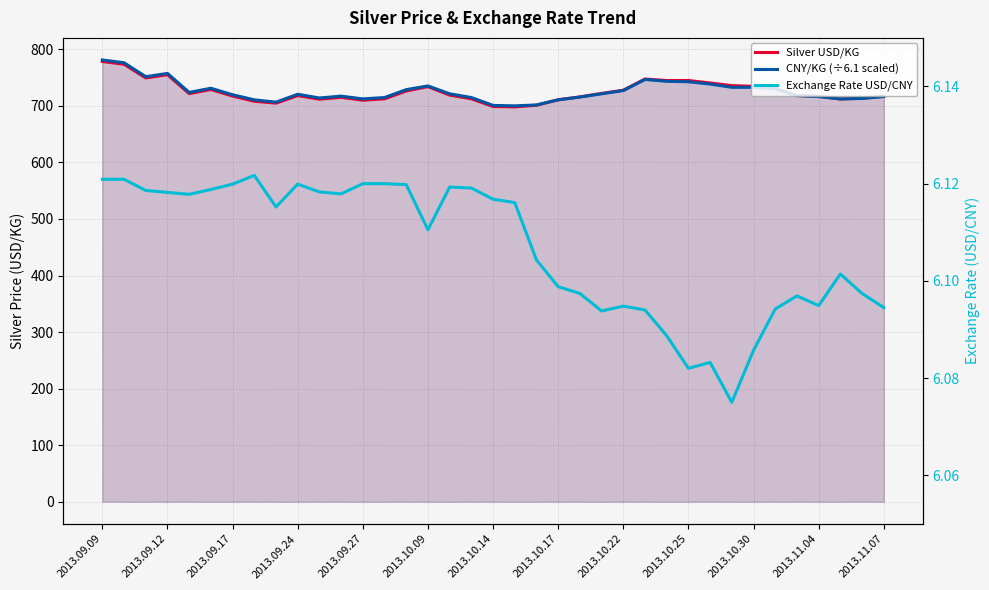

Reading right to left, transcribe all the data shown in this chart.

Silver USD/KG: 717.0	713.4	712.1	717.0	718.4	731.0	734.5	735.8	740.6	744.8	744.8	747.5	727.7	722.0	715.9	710.8	701.1	698.2	698.9	712.5	719.0	734.0	726.3	712.4	710.0	715.1	711.8	718.1	704.8	708.1	717.3	728.9	721.7	755.1	749.4	773.6	778.5
CNY/KG (÷6.1 scaled): 716.4	713.1	712.3	716.4	718.0	730.3	732.8	732.8	738.5	742.6	743.4	746.7	727.0	721.3	715.6	710.7	701.6	700.0	700.8	714.8	721.3	735.2	728.7	714.8	712.3	717.2	713.9	720.5	706.6	710.7	719.7	731.1	723.8	757.4	751.6	776.2	781.1
Exchange Rate USD/CNY: 6.1	6.1	6.1	6.1	6.1	6.1	6.1	6.1	6.1	6.1	6.1	6.1	6.1	6.1	6.1	6.1	6.1	6.1	6.1	6.1	6.1	6.1	6.1	6.1	6.1	6.1	6.1	6.1	6.1	6.1	6.1	6.1	6.1	6.1	6.1	6.1	6.1